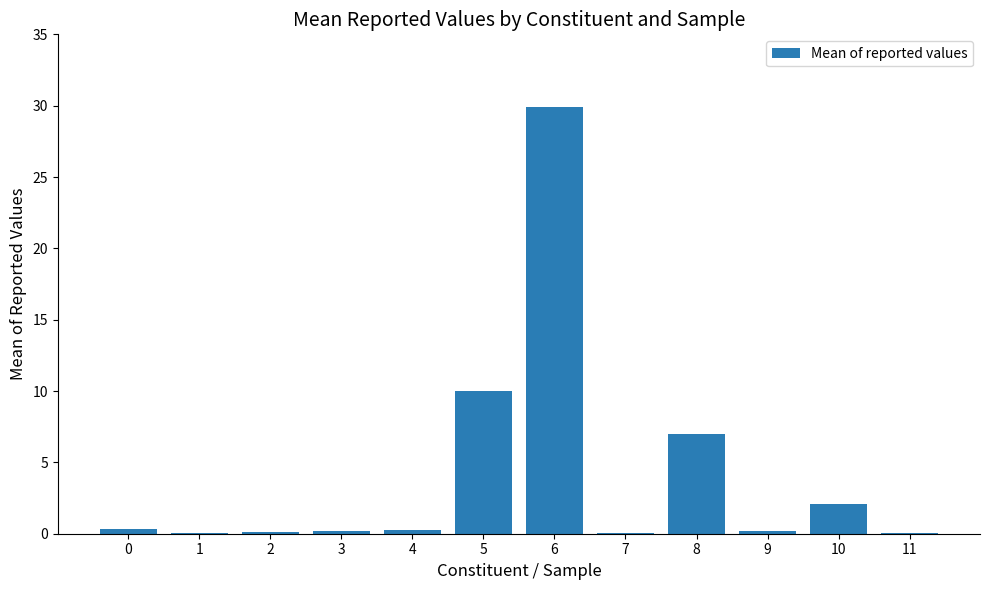

The chart shows a value of 0.8 at 10. True or false?

False